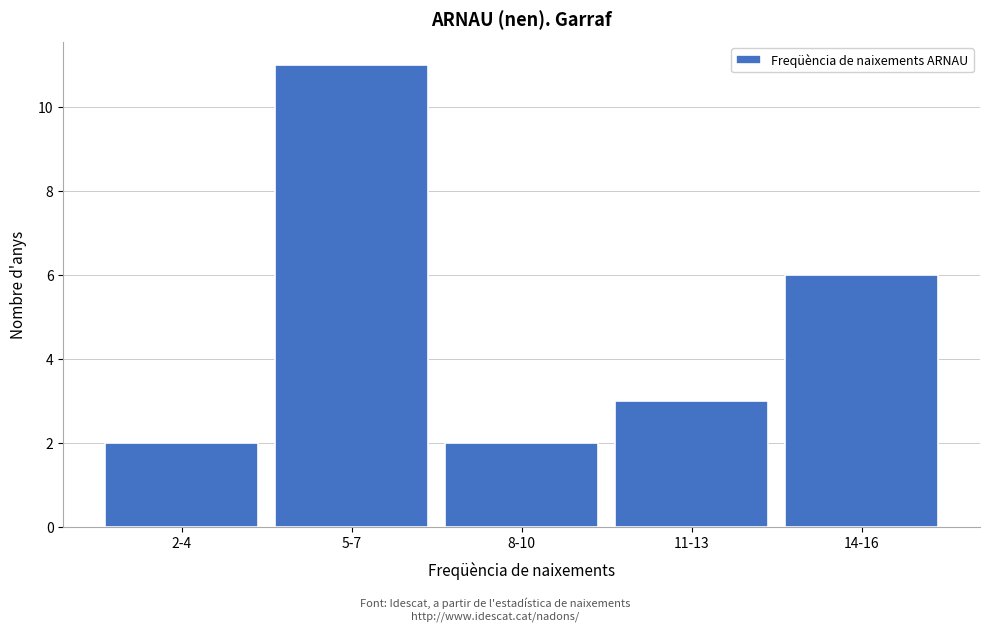

Reading left to right, what are all the values shown in this chart?

2	11	2	3	6